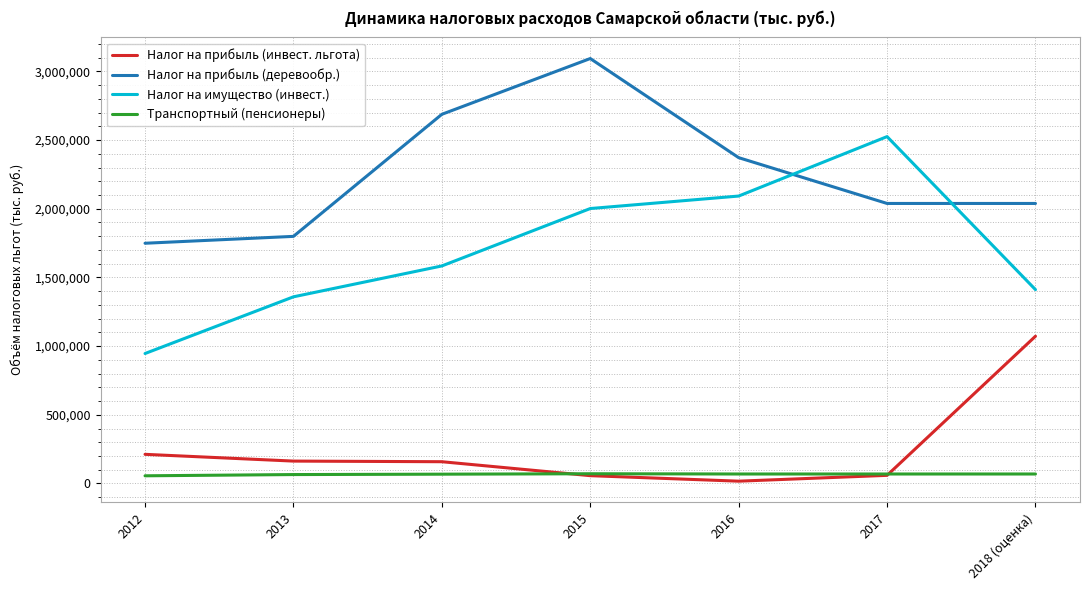

What is the lowest value of the Налог на прибыль (деревообр.) series?

1748745.7